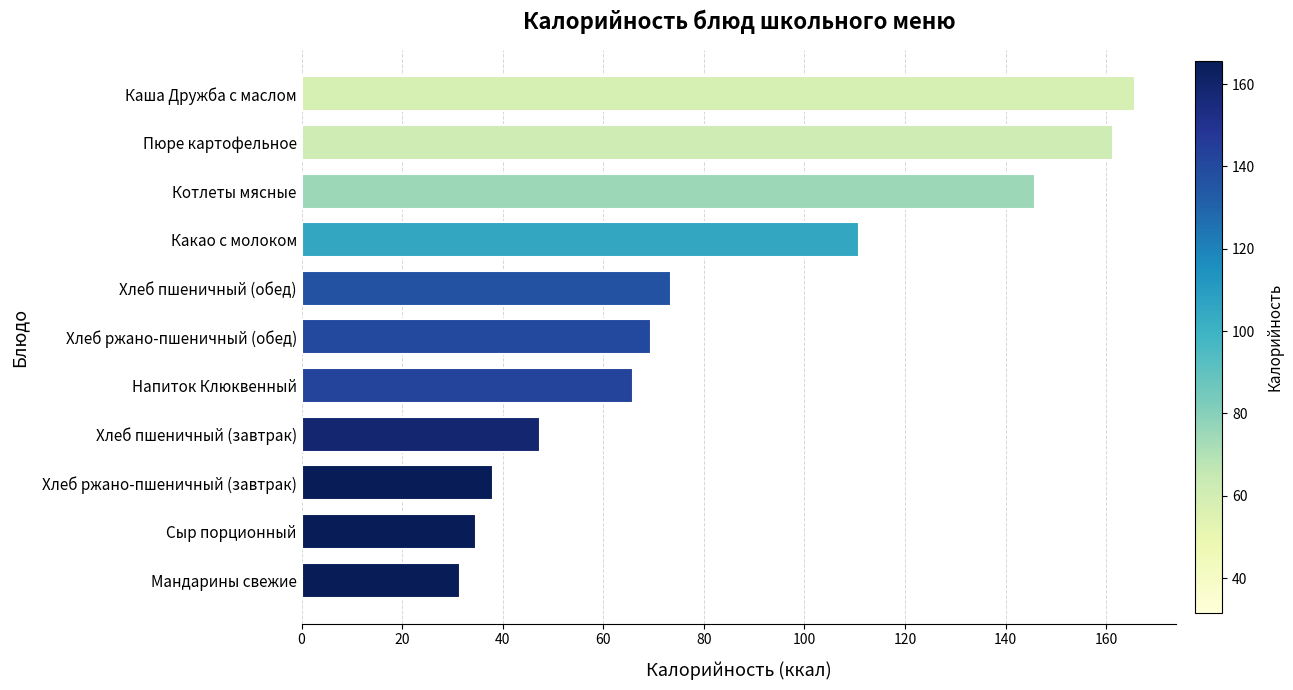

The value at Мандарины свежие is 20.7. True or false?

False